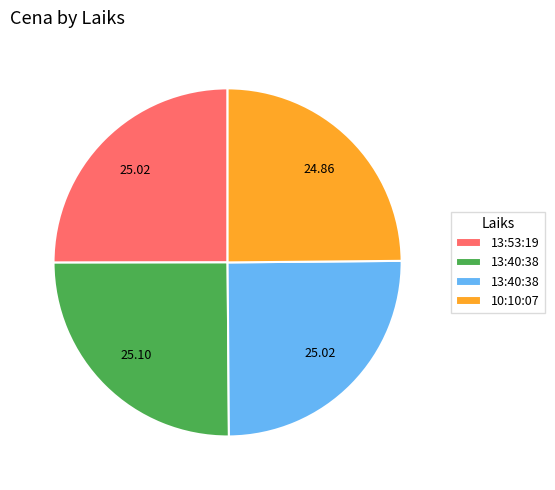

Does any single category account for the majority?

No